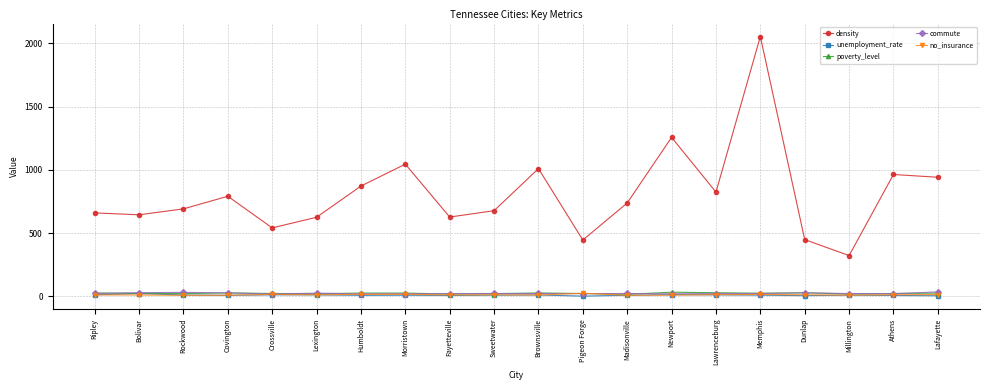

What is the label of the 4th point from the right?

Dunlap